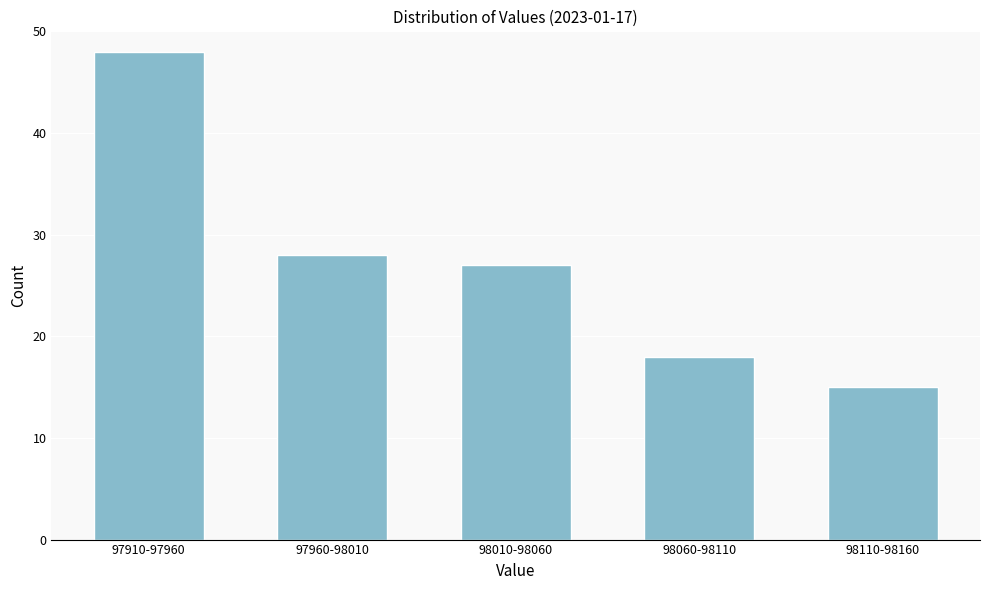

Reading left to right, list all the values displayed in this chart.

97910-97960=48	97960-98010=28	98010-98060=27	98060-98110=18	98110-98160=15